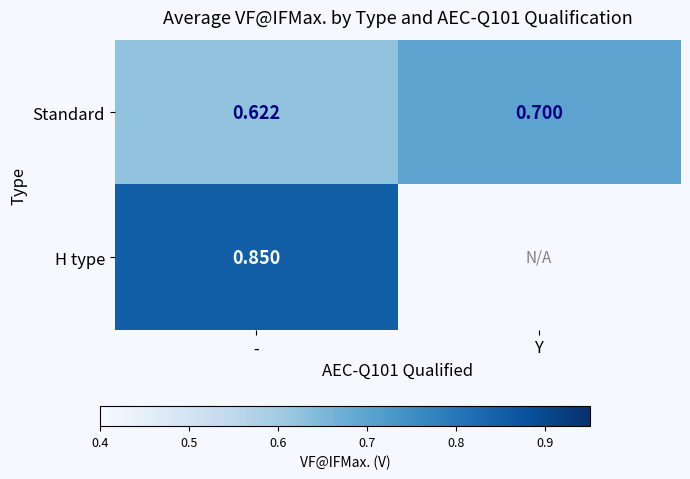

Is the value of Standard at Y greater than the value of H type at -?

No